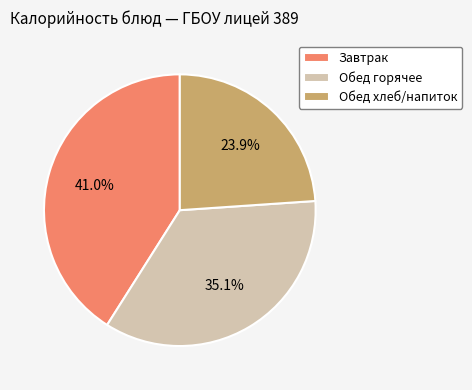

Does Завтрак account for over 50% of the chart?

No